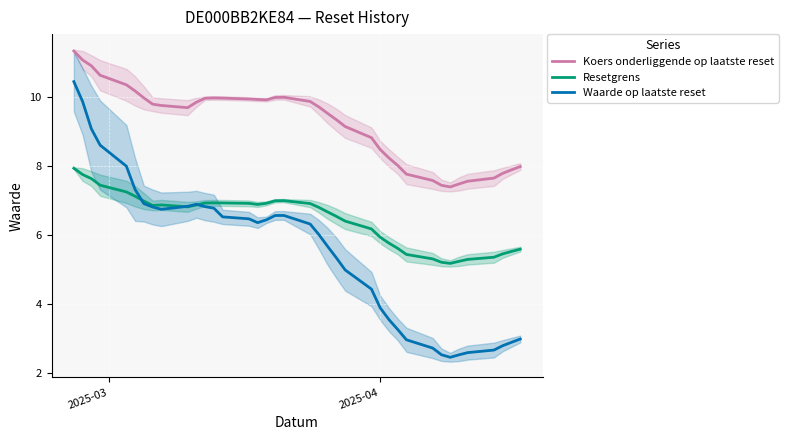

Reading right to left, extract all data points from this chart.

Koers onderliggende op laatste reset: 8.0	7.9	7.8	7.6	7.6	7.5	7.4	7.4	7.6	7.8	8.0	8.2	8.5	8.8	9.1	9.3	9.5	9.7	9.9	10.0	10.0	9.9	9.9	9.9	10.0	10.0	10.0	9.8	9.7	9.7	9.8	10.0	10.2	10.3	10.6	10.9	11.1	11.3
Resetgrens: 5.6	5.5	5.4	5.4	5.3	5.2	5.2	5.2	5.3	5.4	5.6	5.8	5.9	6.2	6.4	6.5	6.7	6.8	6.9	7.0	7.0	6.9	6.9	6.9	6.9	6.9	6.9	6.9	6.8	6.9	6.9	7.0	7.1	7.2	7.4	7.6	7.7	7.9
Waarde op laatste reset: 3.0	2.9	2.8	2.7	2.6	2.5	2.4	2.5	2.7	3.0	3.3	3.5	3.9	4.4	5.0	5.3	5.7	6.0	6.3	6.6	6.6	6.4	6.4	6.5	6.5	6.8	6.8	6.9	6.8	6.7	6.8	6.9	7.3	8.0	8.6	9.1	9.9	10.4